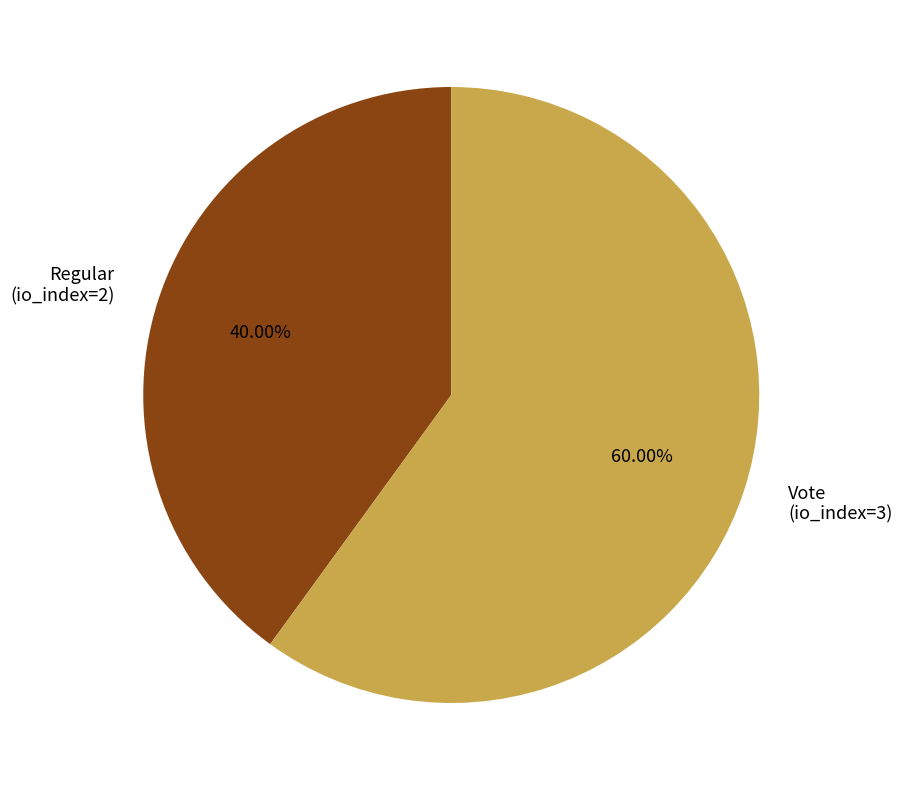

Is it true that Vote (io_index=3) is 72% of the pie?

False